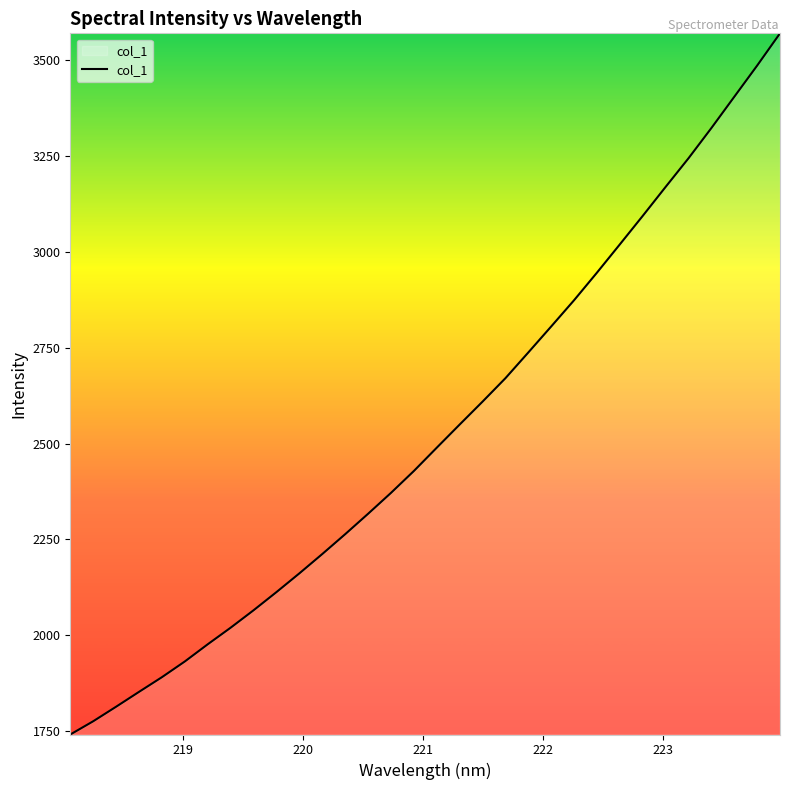

What is the maximum value shown in the chart?

3570.2